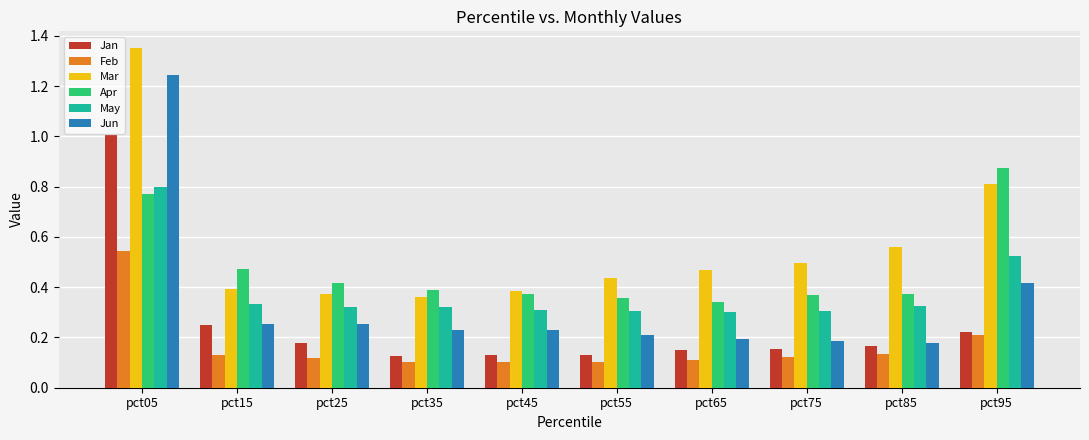

At which category is the sum across all series the highest?

pct05